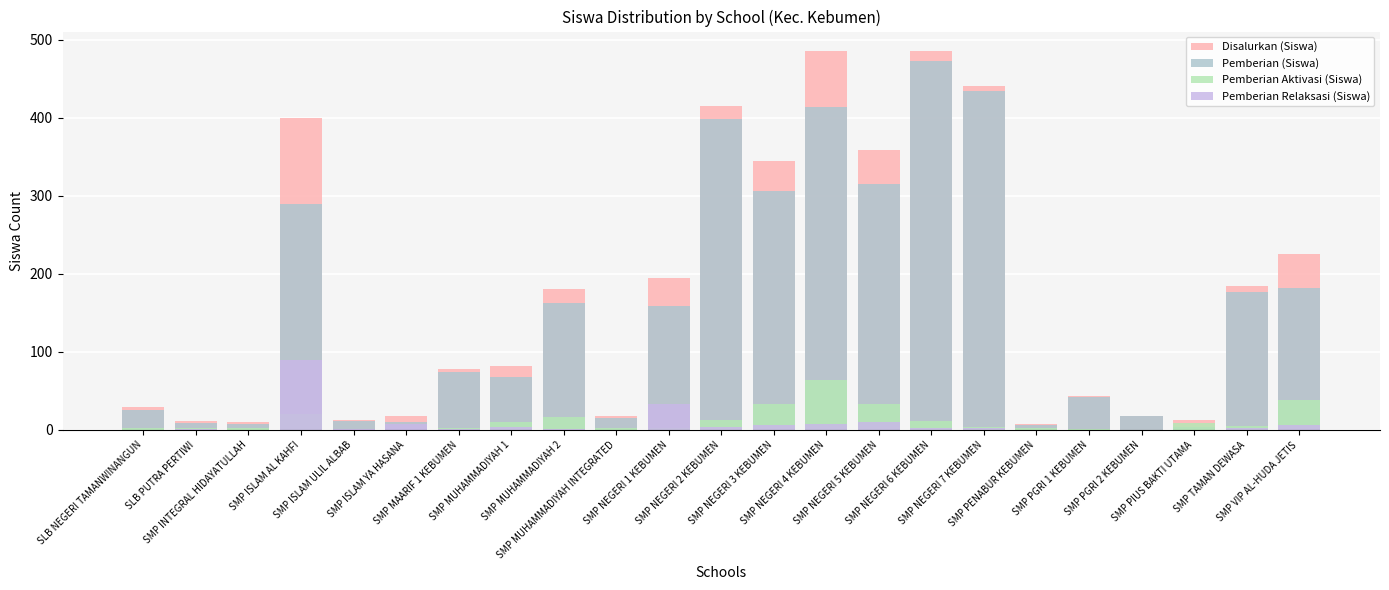

What are all the series names shown in the legend?

Disalurkan (Siswa), Pemberian (Siswa), Pemberian Aktivasi (Siswa), Pemberian Relaksasi (Siswa)